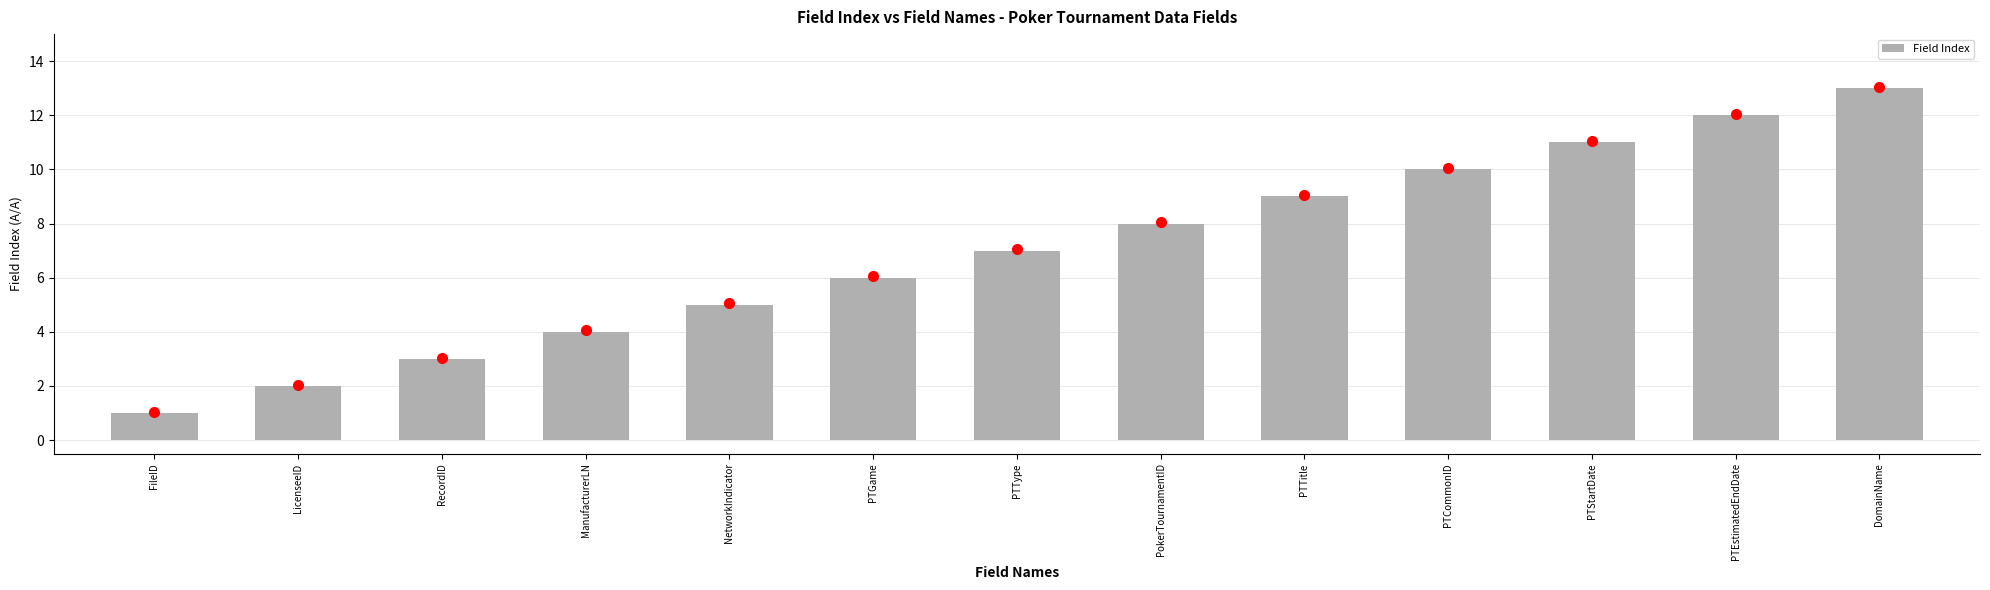

Does the chart contain stacked bars?

No